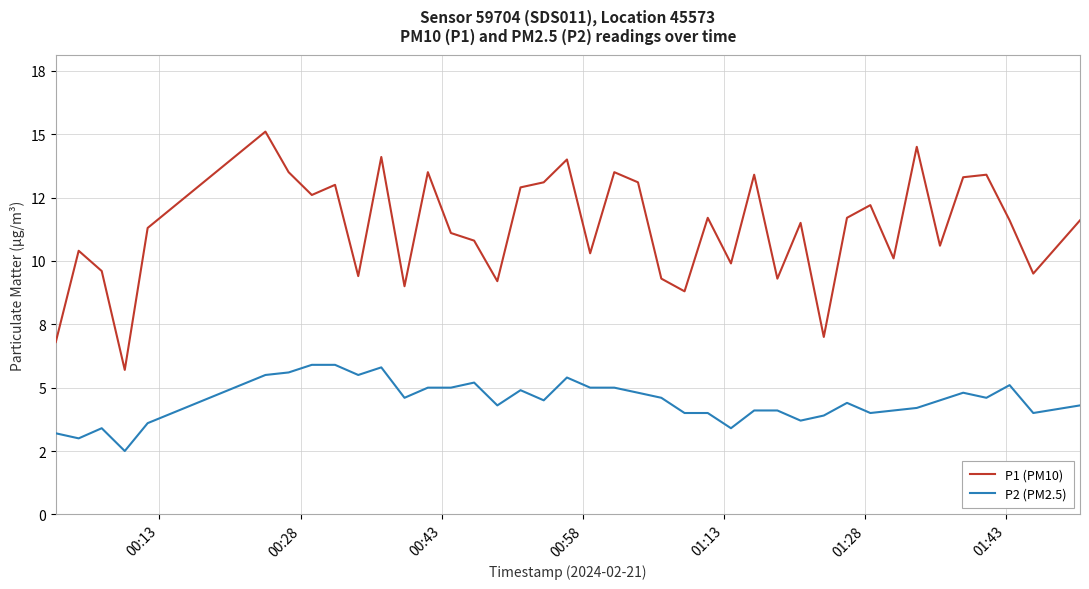

True or false: P2 (PM2.5) and P1 (PM10) intersect in this chart.

False